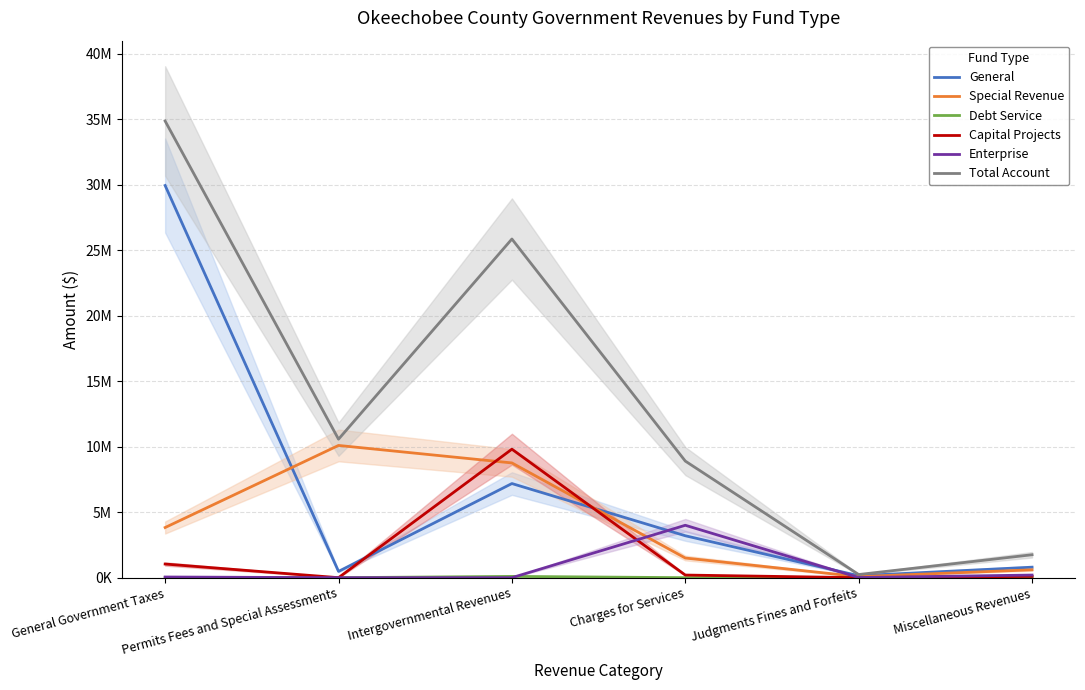

What is the value of the Capital Projects point at the 6th from the left?

100000